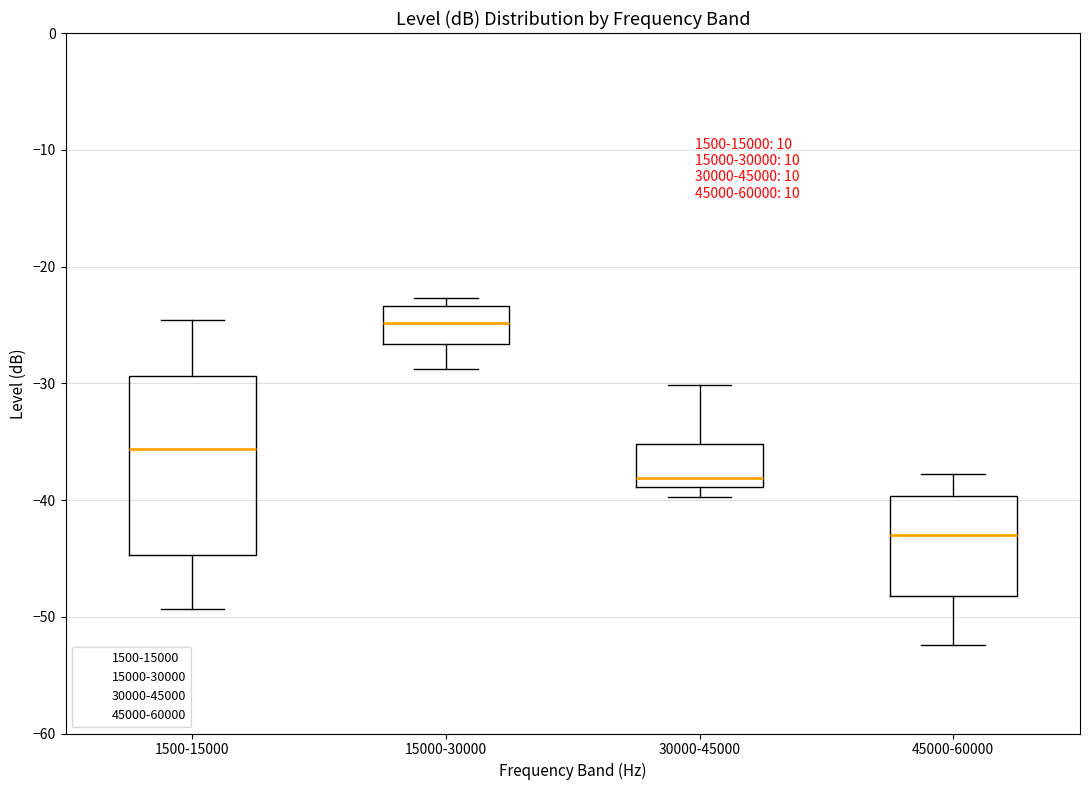

Comparing the boxes themselves (not the whiskers), which one is the tallest?

1500-15000